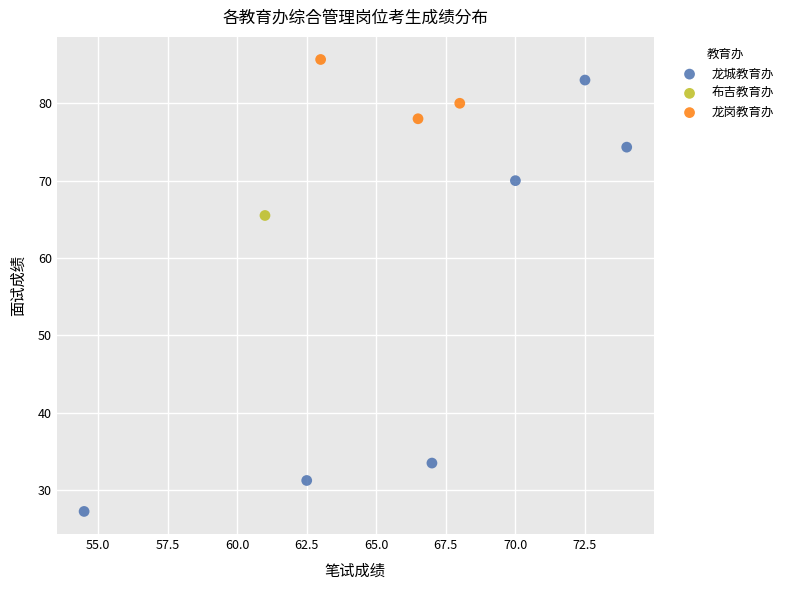

Which series reaches the maximum Y coordinate?

龙岗教育办